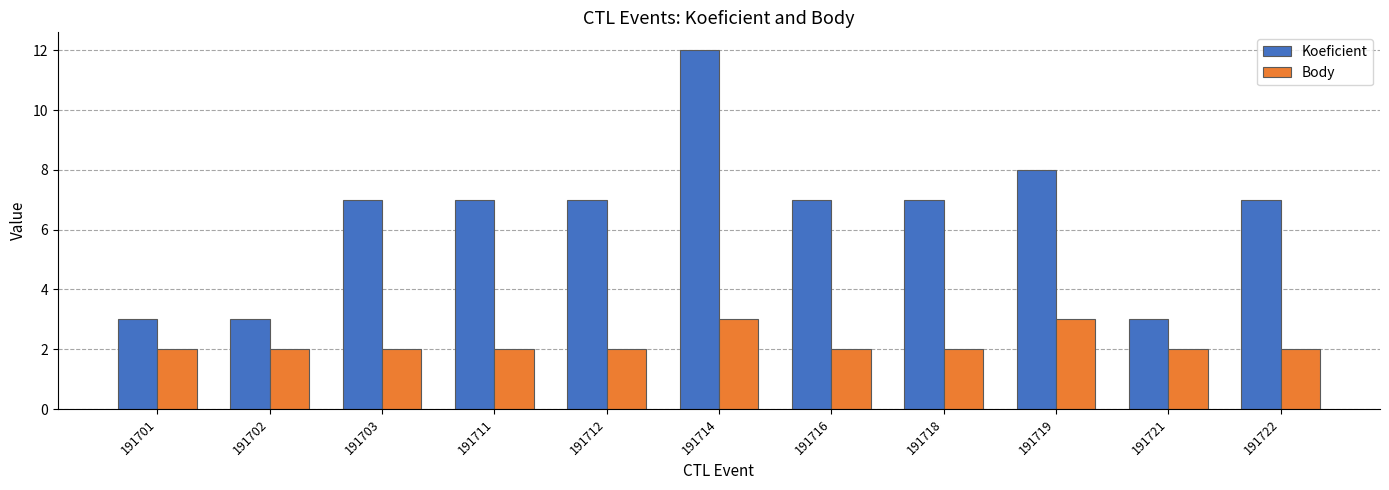

What is the sum of all Body values?

24